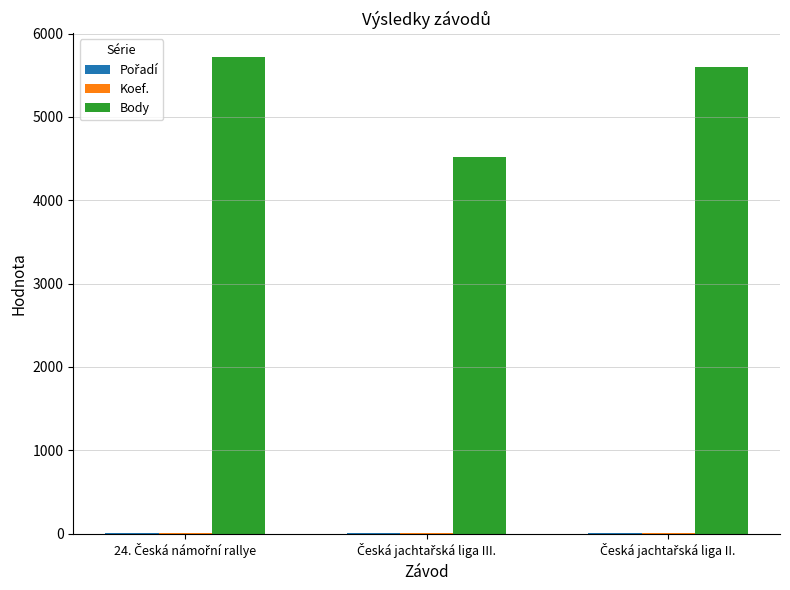

What is the greatest value displayed?

5720